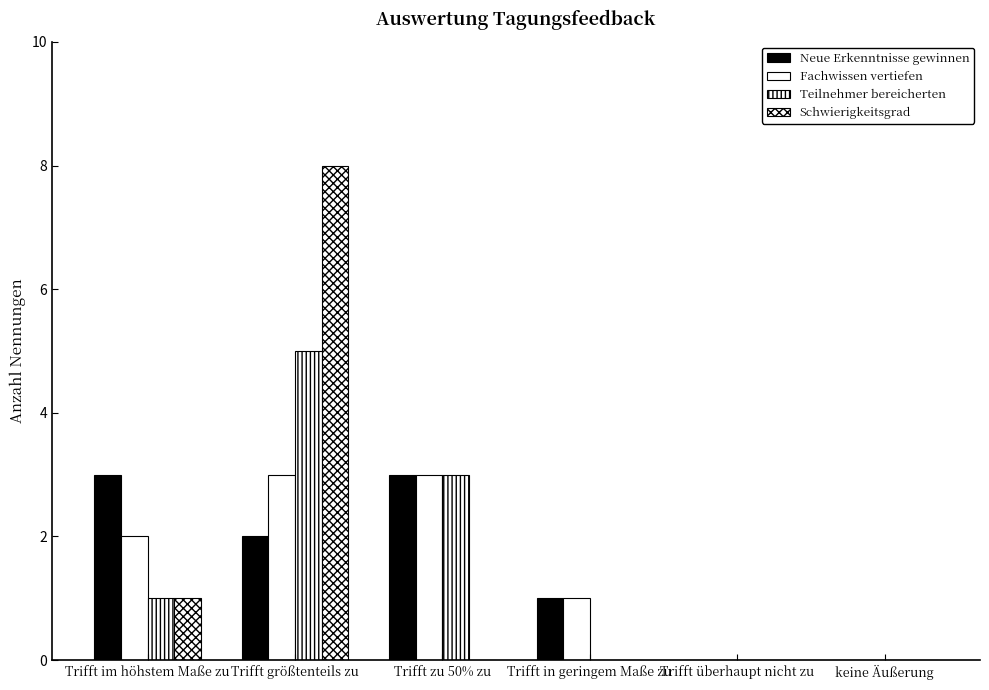

At how many categories does at least one series exceed 3?

1